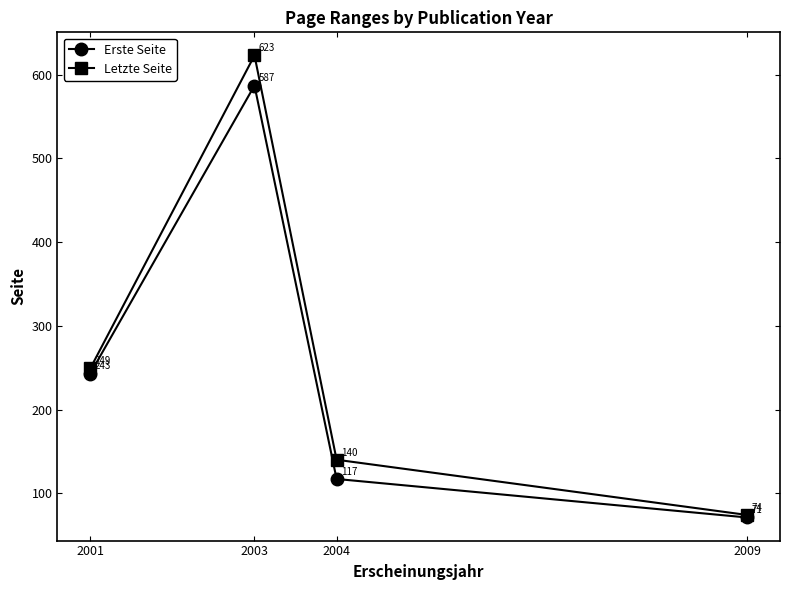

What is the difference between the highest and lowest values at 2009?

3